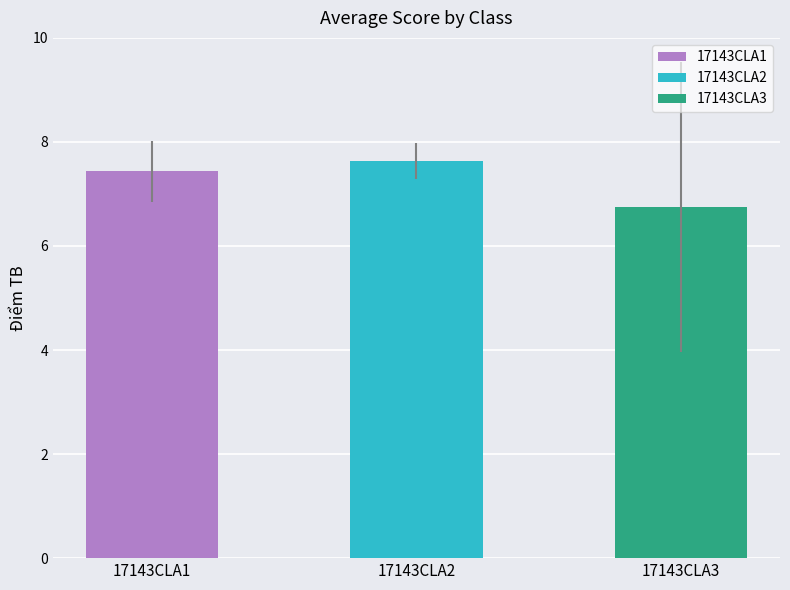

How many bars are there in total?

3